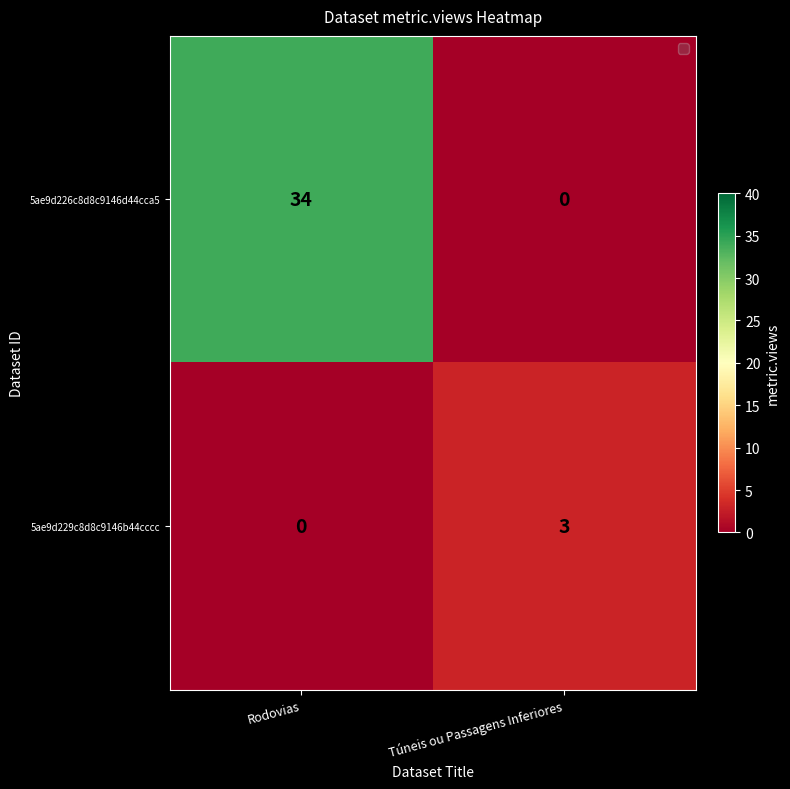

At which category is the sum across all series the highest?

Rodovias